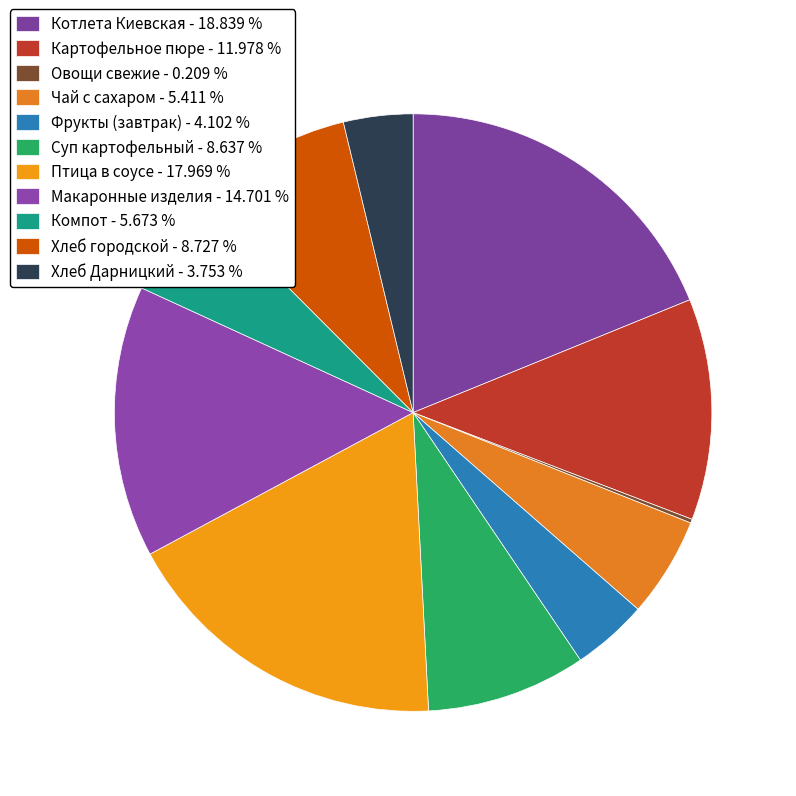

Which slice is the largest?

Котлета Киевская